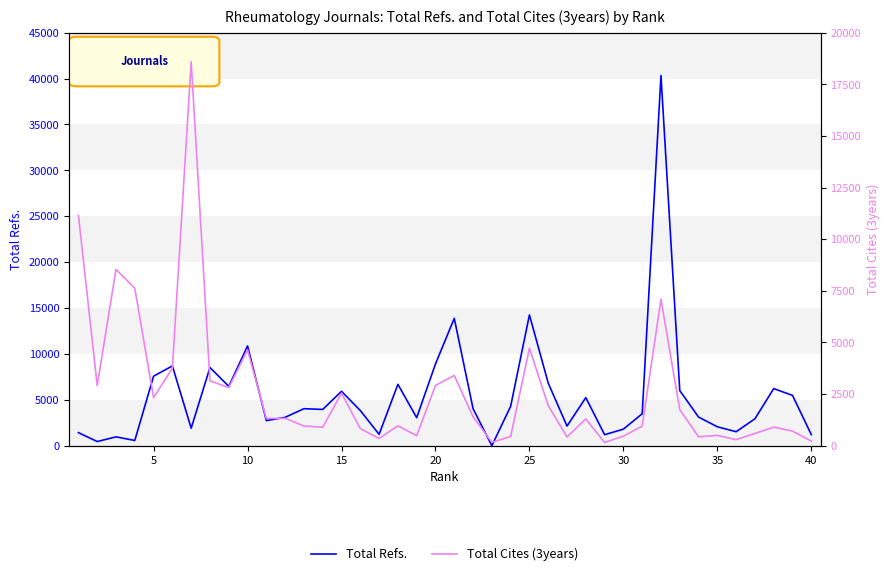

How many data points in Total Refs. are less than 3955?

20